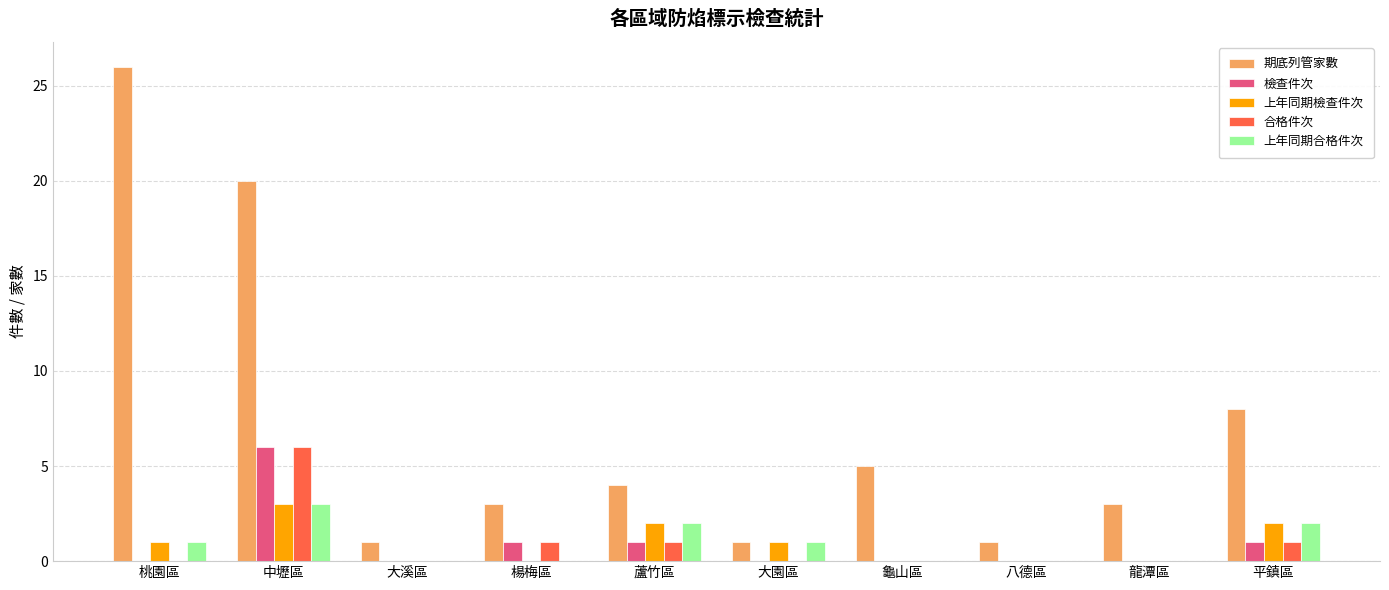

The 期底列管家數 series shows 9 at 龜山區. True or false?

False